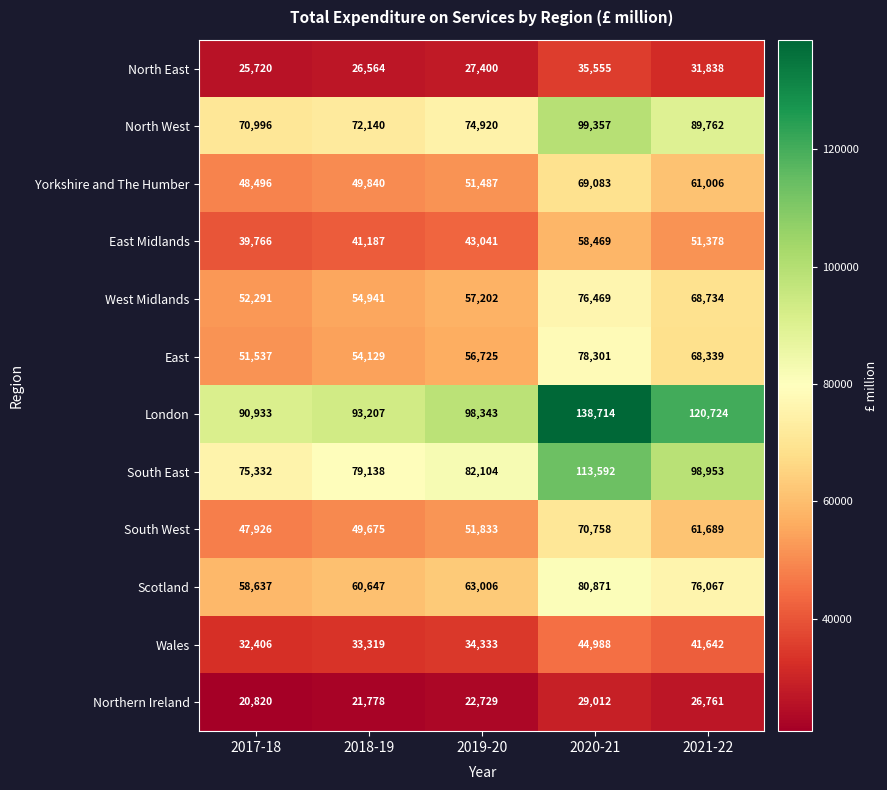

Is the value of Yorkshire and The Humber at 2021-22 greater than the value of East at 2018-19?

Yes